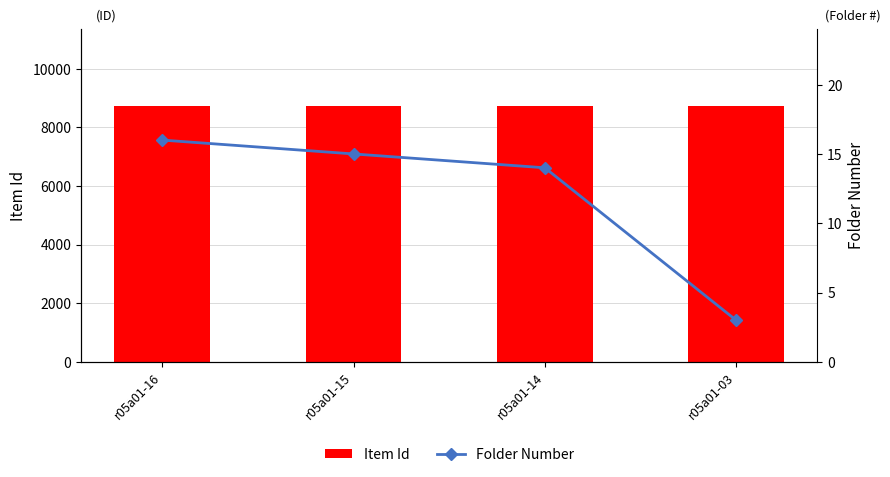

What is the total value across all series at r05a01-03?

8731